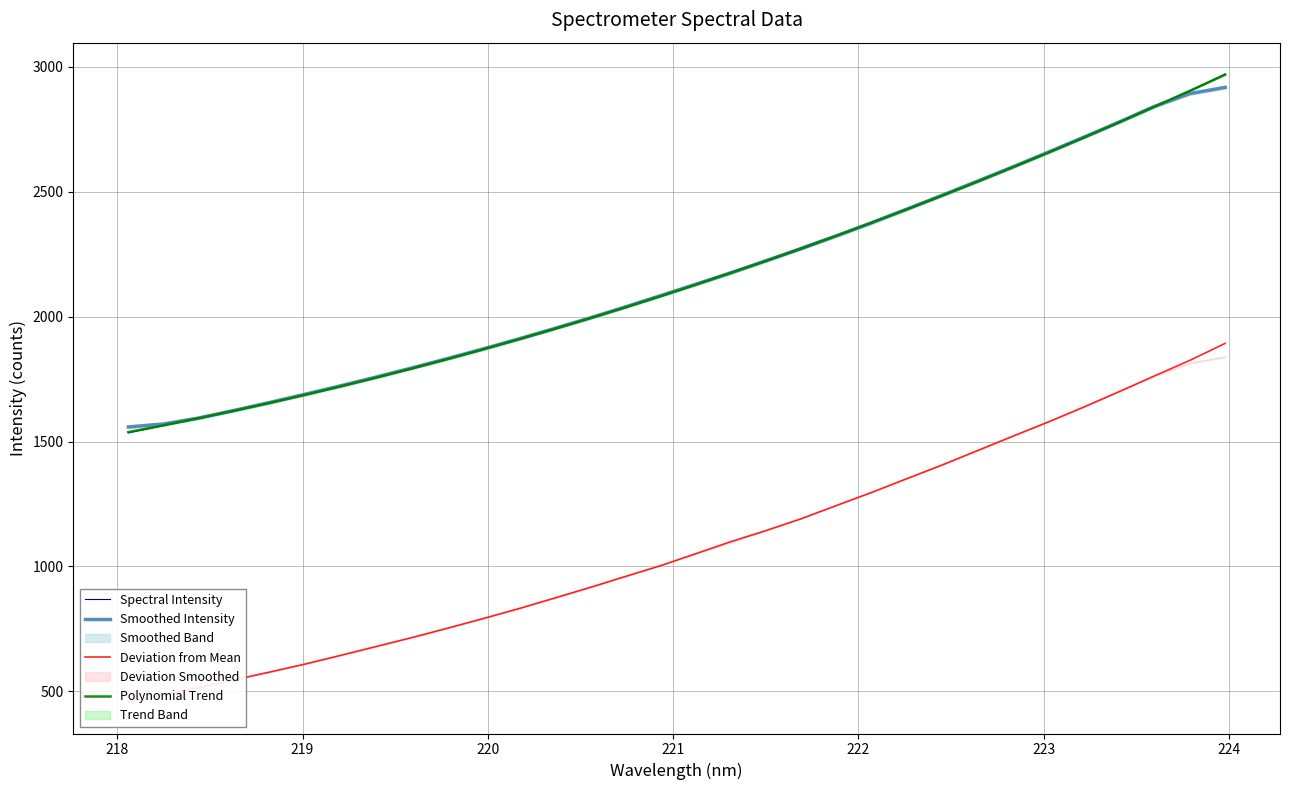

Reading left to right, what are all the values shown in this chart?

Spectral Intensity: 1535.1	1564.3	1593.1	1624.9	1655.6	1687.7	1722.5	1757.9	1793.2	1830.5	1868.8	1908.2	1950.2	1992.5	2036.5	2079.8	2128.0	2176.8	2221.2	2268.7	2322.1	2374.8	2430.1	2485.0	2542.7	2600.3	2657.1	2716.5	2778.3	2841.4	2903.5	2971.5
Smoothed Intensity: 1558.4	1570.5	1594.6	1625.1	1656.8	1689.7	1723.4	1758.3	1794.6	1831.7	1870.2	1910.0	1951.2	1993.5	2037.4	2082.7	2128.5	2174.9	2223.4	2272.7	2323.4	2376.1	2430.9	2486.6	2543.1	2600.3	2659.0	2718.7	2779.4	2842.2	2893.2	2918.3
Deviation from Mean: 456.7	485.9	514.7	546.4	577.2	609.3	644.0	679.5	714.7	752.1	790.4	829.8	871.7	914.1	958.1	1001.4	1049.6	1098.3	1142.8	1190.3	1243.7	1296.4	1351.7	1406.5	1464.3	1521.9	1578.7	1638.1	1699.9	1763.0	1825.0	1893.1
Polynomial Trend: 1537.7	1565.2	1593.9	1623.8	1655.0	1687.5	1721.2	1756.1	1792.3	1829.8	1868.5	1908.4	1949.6	1992.1	2035.8	2080.7	2126.9	2174.3	2223.0	2273.0	2324.2	2376.6	2430.3	2485.2	2541.4	2598.7	2657.4	2717.3	2778.5	2840.8	2904.5	2969.3